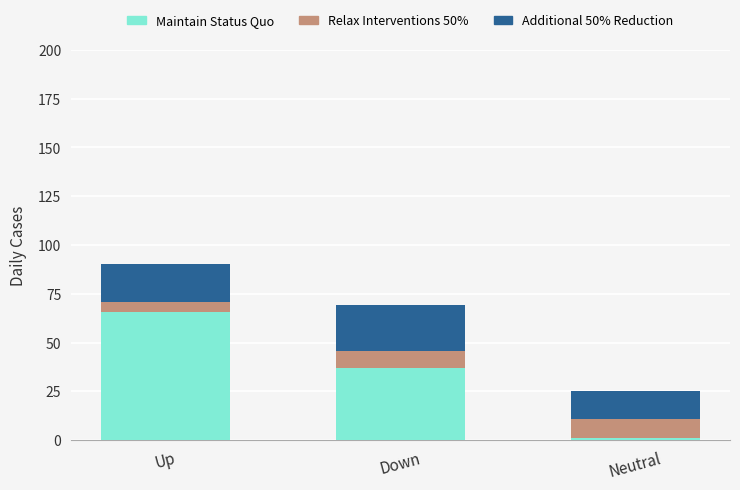

What is the sum of the Maintain Status Quo values at Down and Up?

102.5